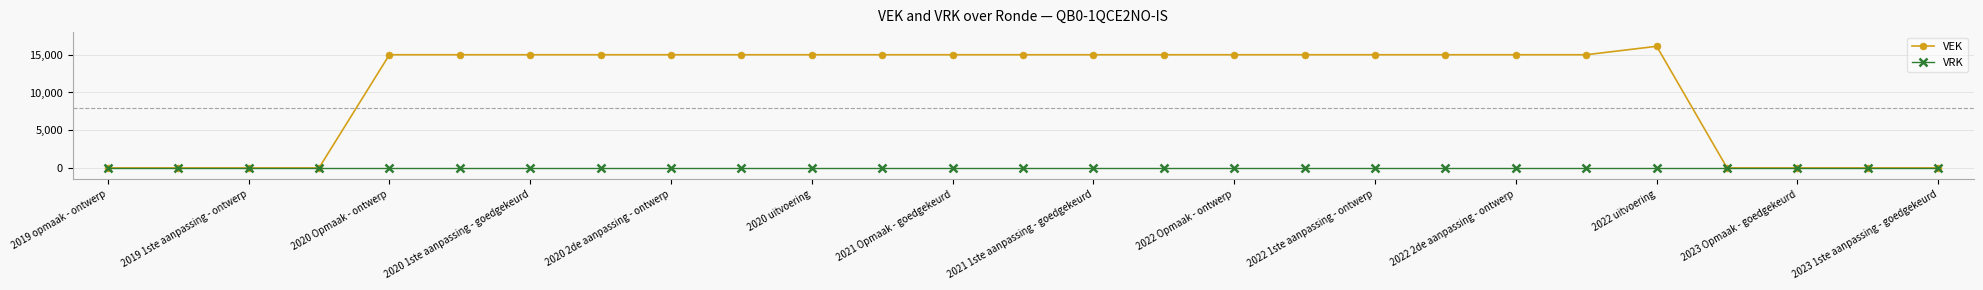

True or false: VEK has more than 0 interior local peaks.

True